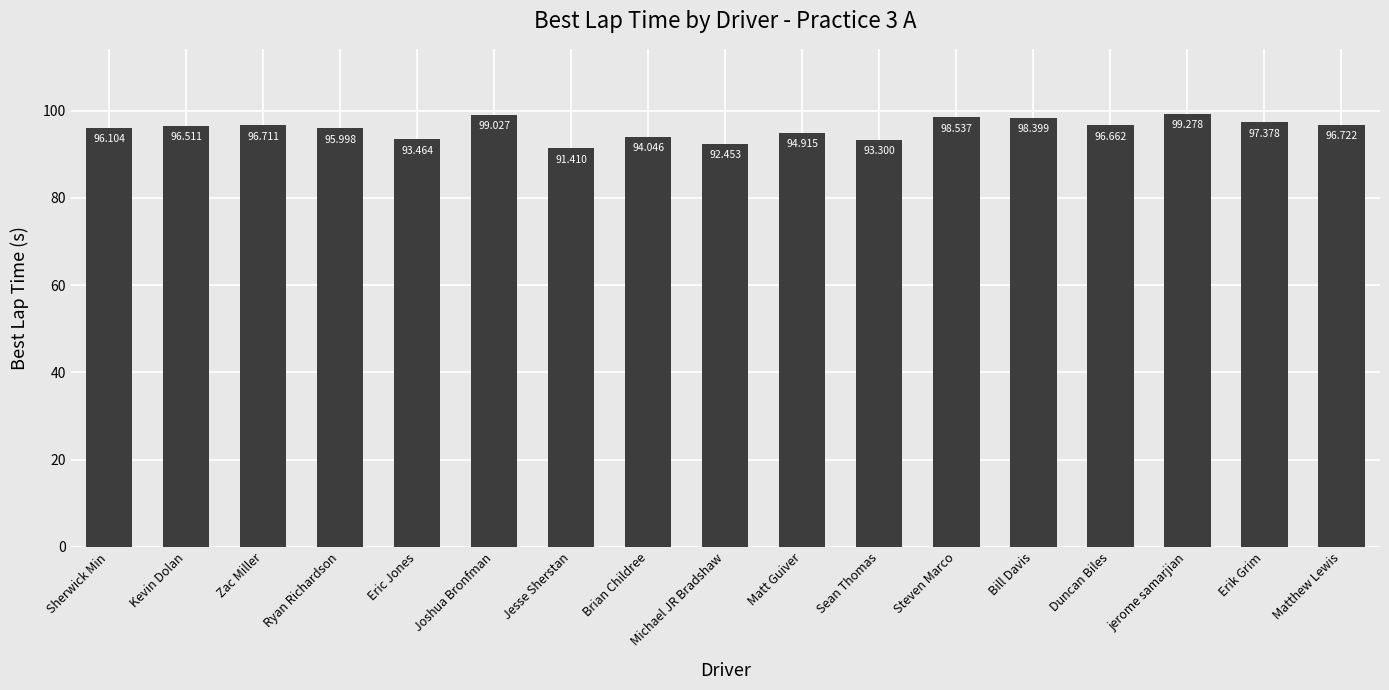

How many data points are less than 96?

7